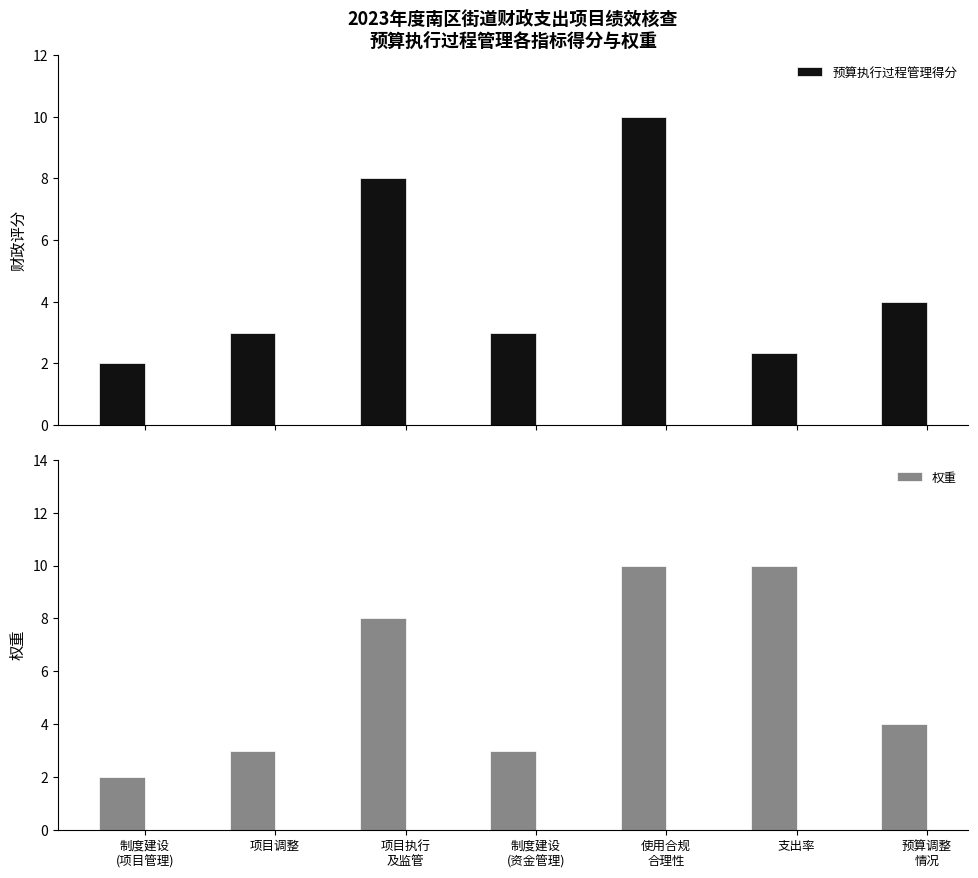

The value of 权重 at 制度建设
(资金管理) is 3.0. True or false?

True